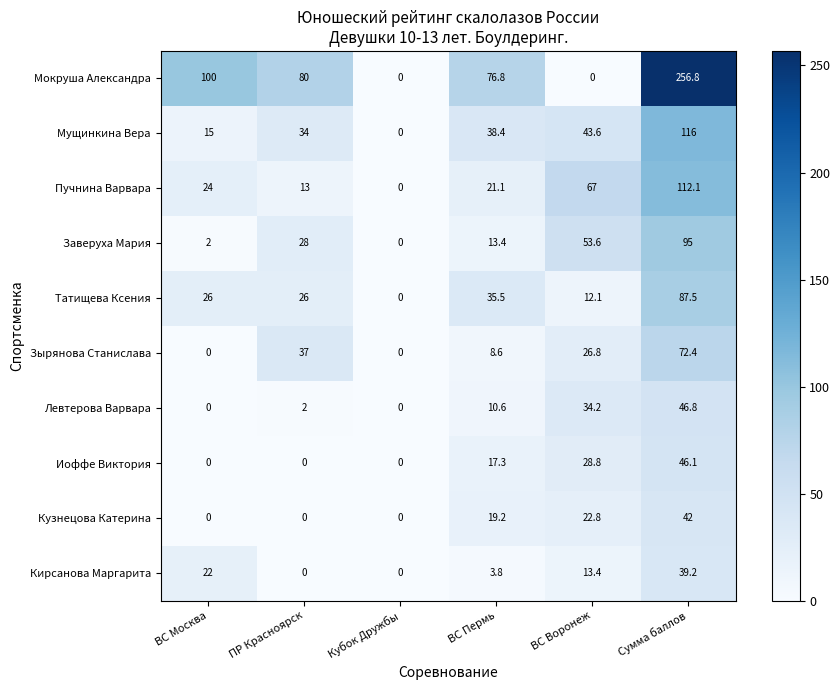

What is the greatest value displayed?

256.8